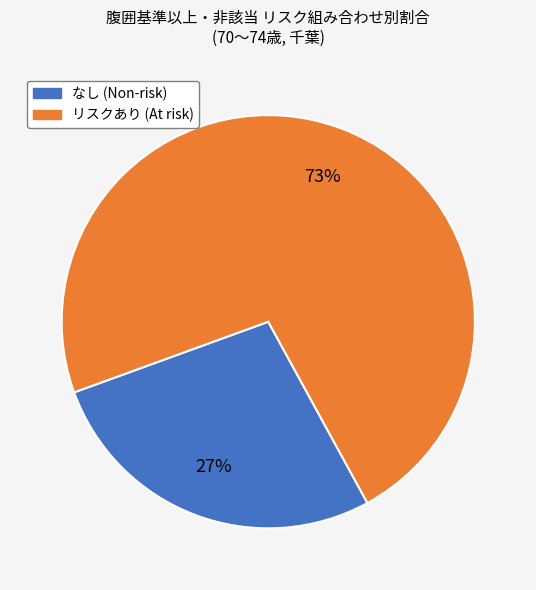

To the nearest percent, what is the average slice percentage?

50%